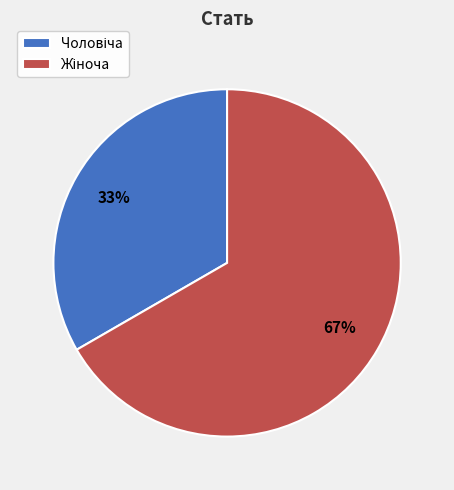

To the nearest percent, what is the average slice percentage?

50%